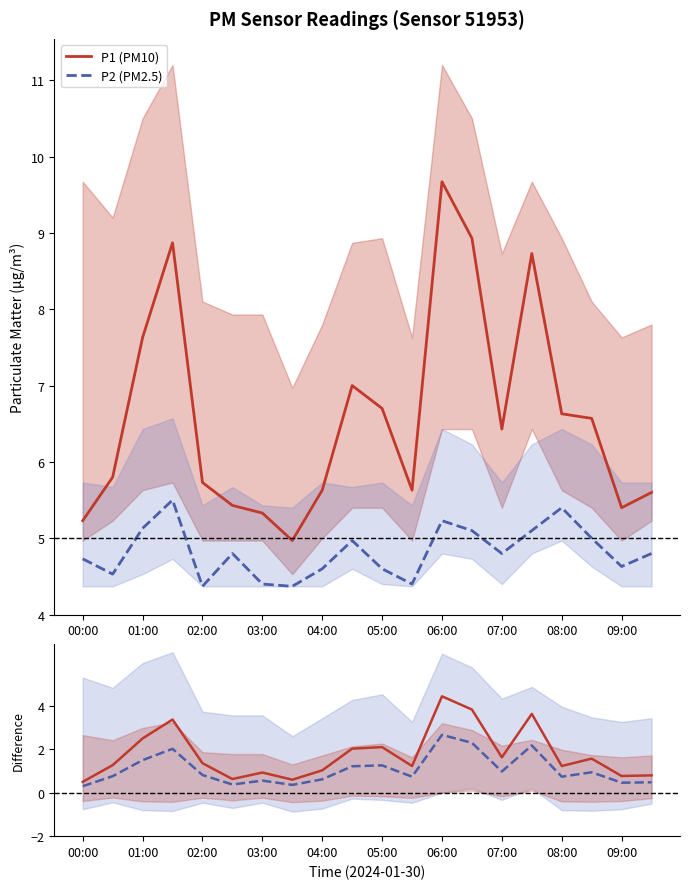

What is the difference between the P1 (PM10) values at 00:00 and 15?

3.5